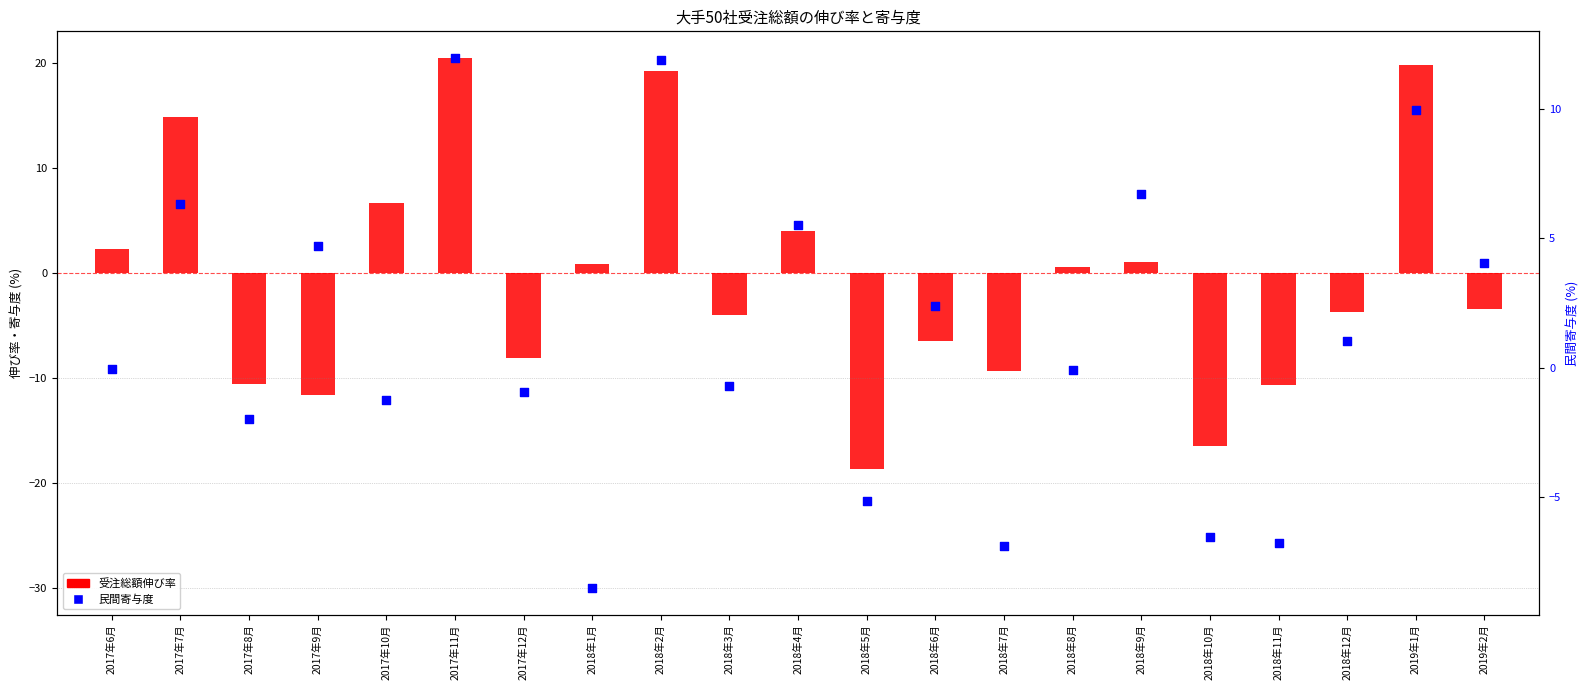

Which series reaches the minimum Y coordinate?

受注総額伸び率